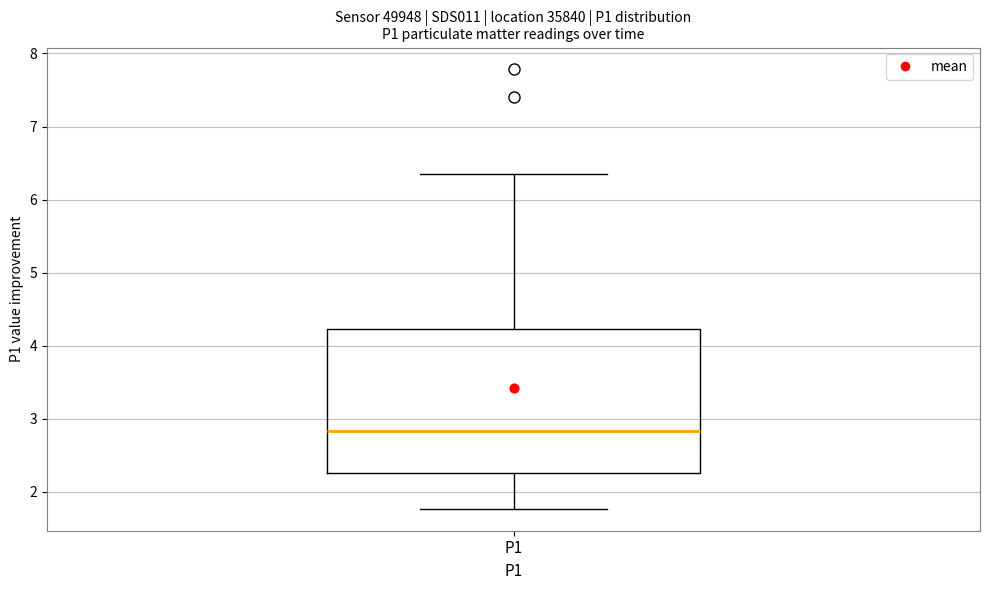

Read this box plot against the y-axis: the position of the median line, the range covered by the box, and the ends of both whiskers. The values are not printed on the chart, so give them approximately, as read against the axis.

median 2.8, box 2.3 to 4.2, whiskers 1.8 to 6.4